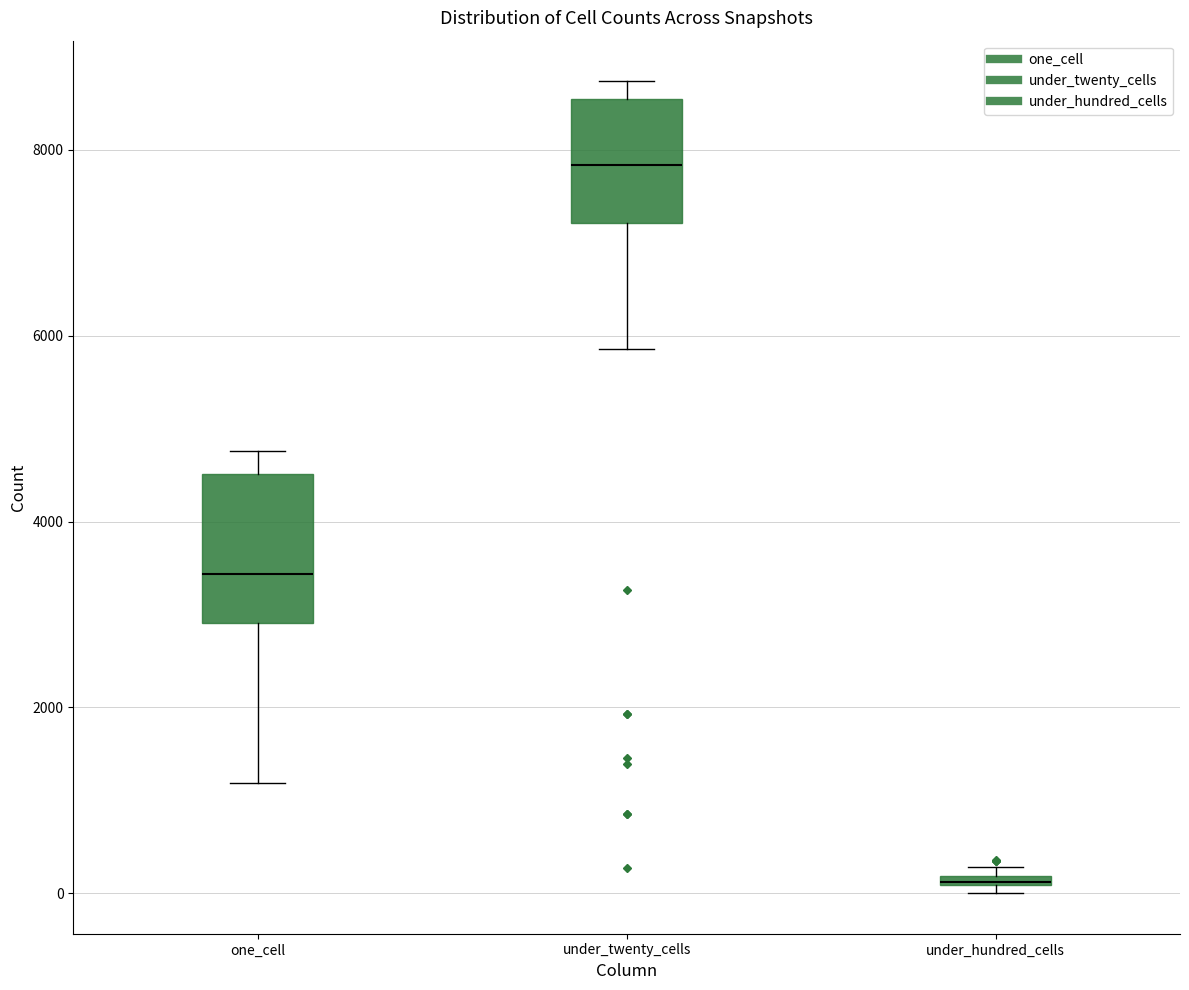

Which box is the tallest, from its lower edge to its upper edge?

one_cell